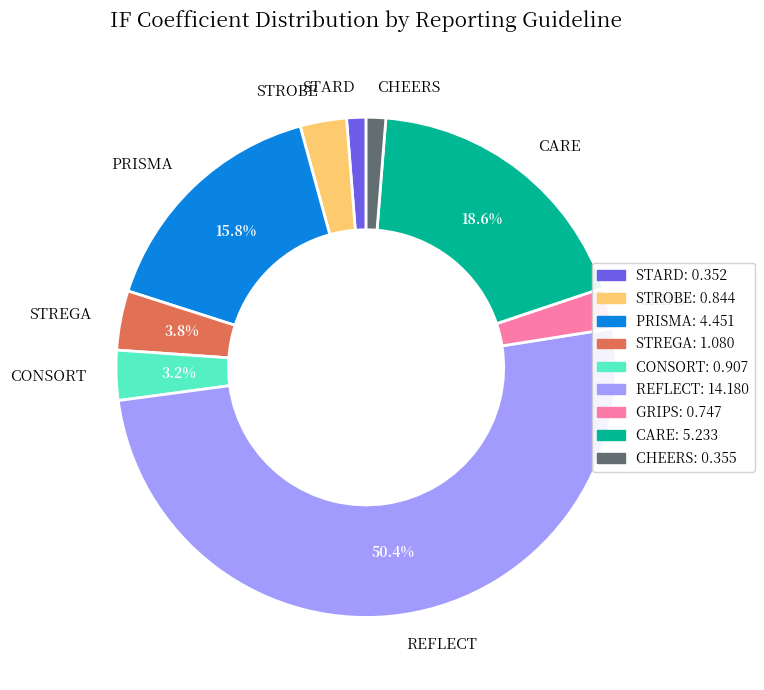

Is CHEERS the majority of the pie?

No